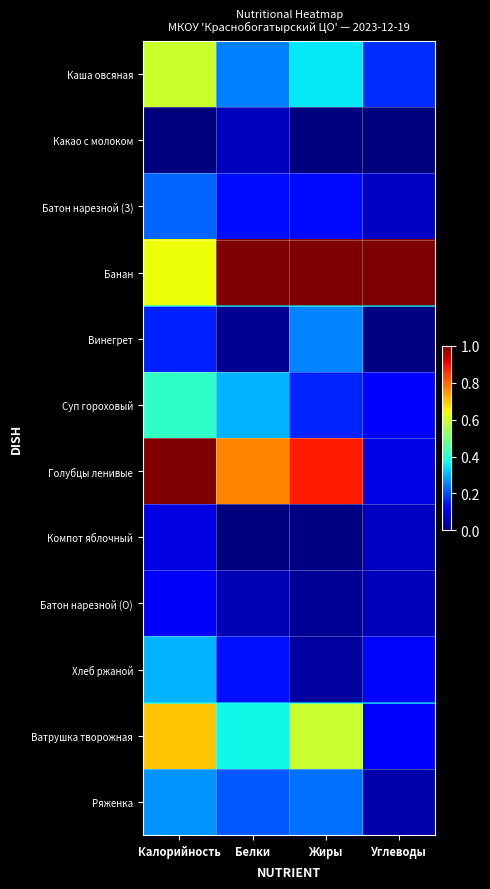

Which series has the largest range (max minus min)?

Голубцы ленивые